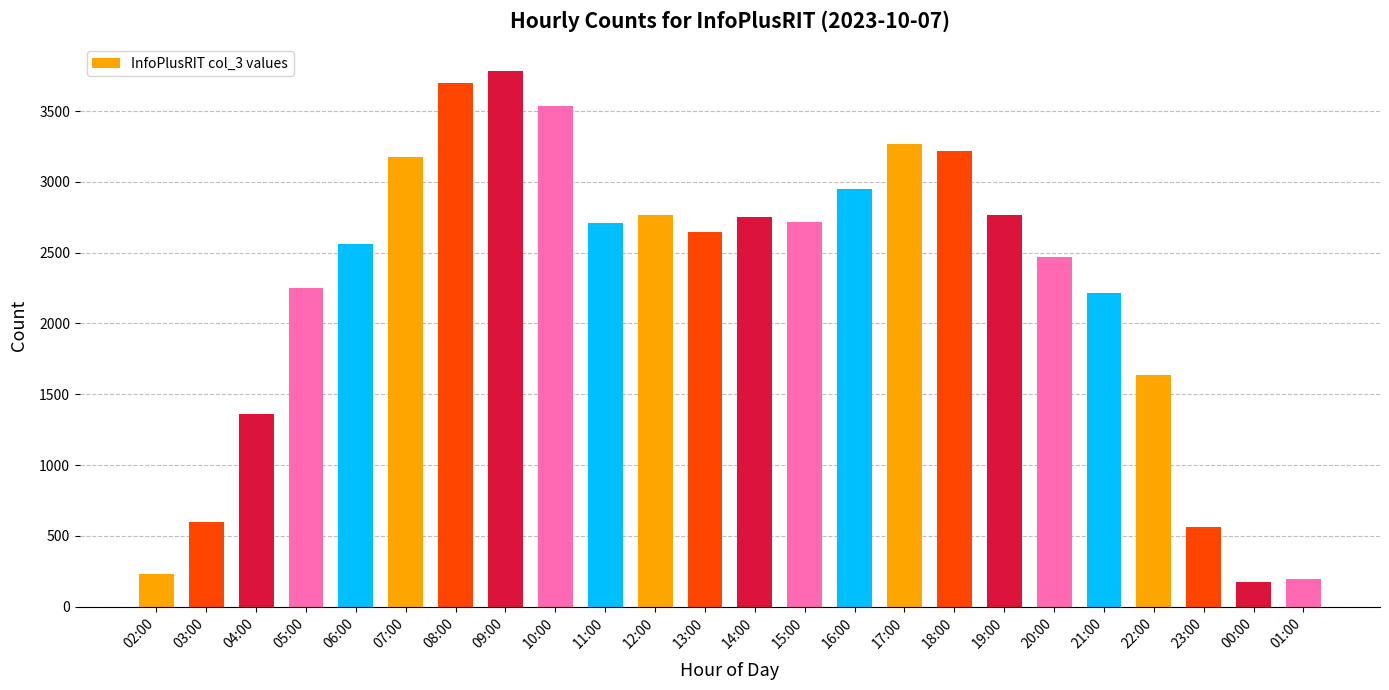

Where is the data nearest to the value 1980?

21:00